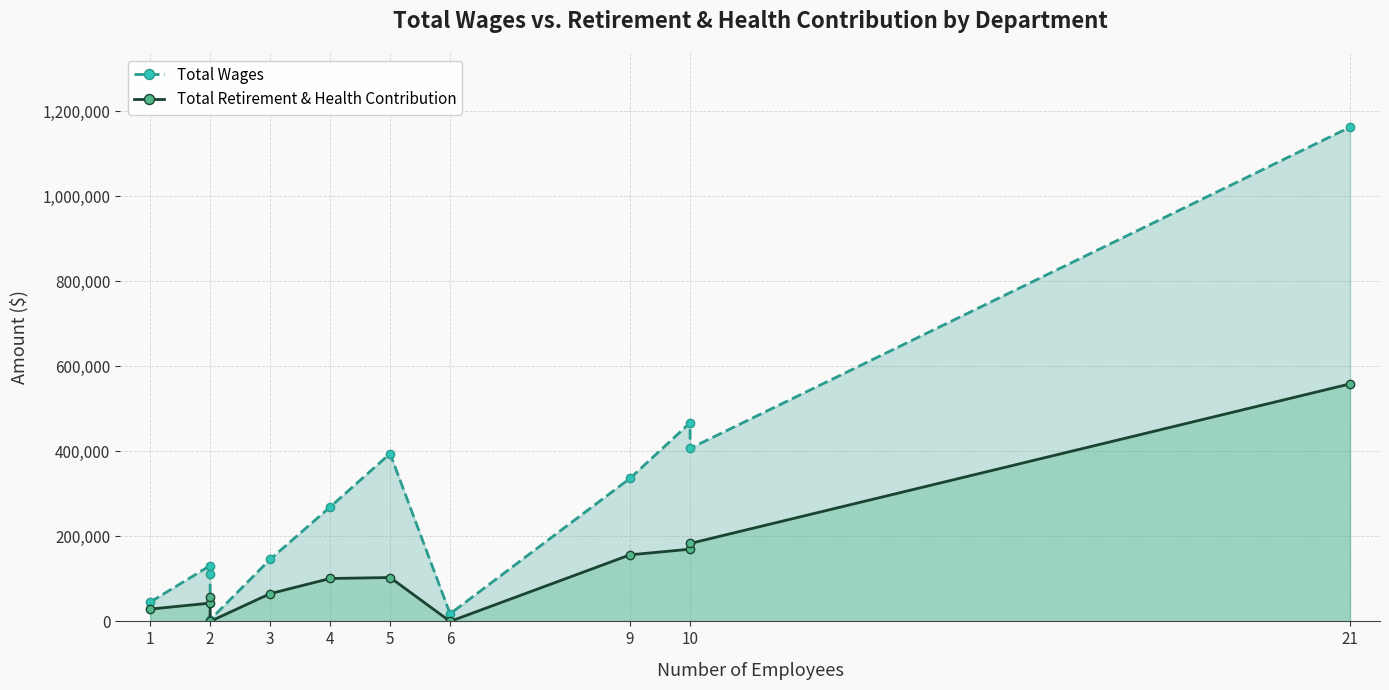

At which label is Total Retirement & Health Contribution closest to 279467?

10